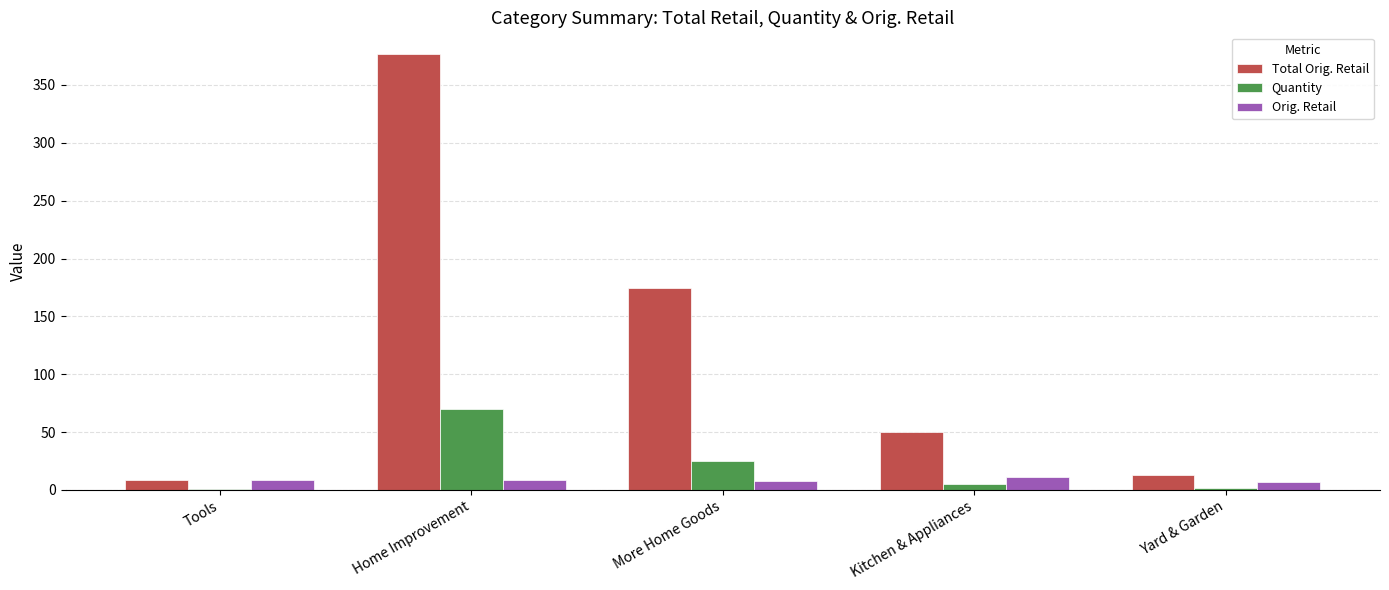

What is the sum of all Quantity values?

103.0